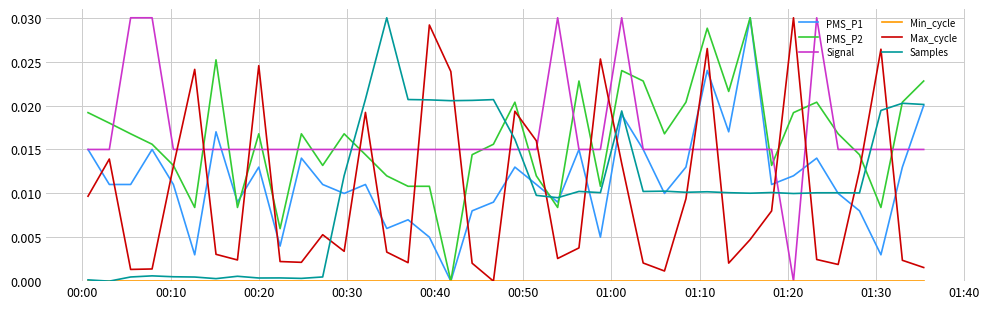

How many times do Signal and Max_cycle cross each other?

18